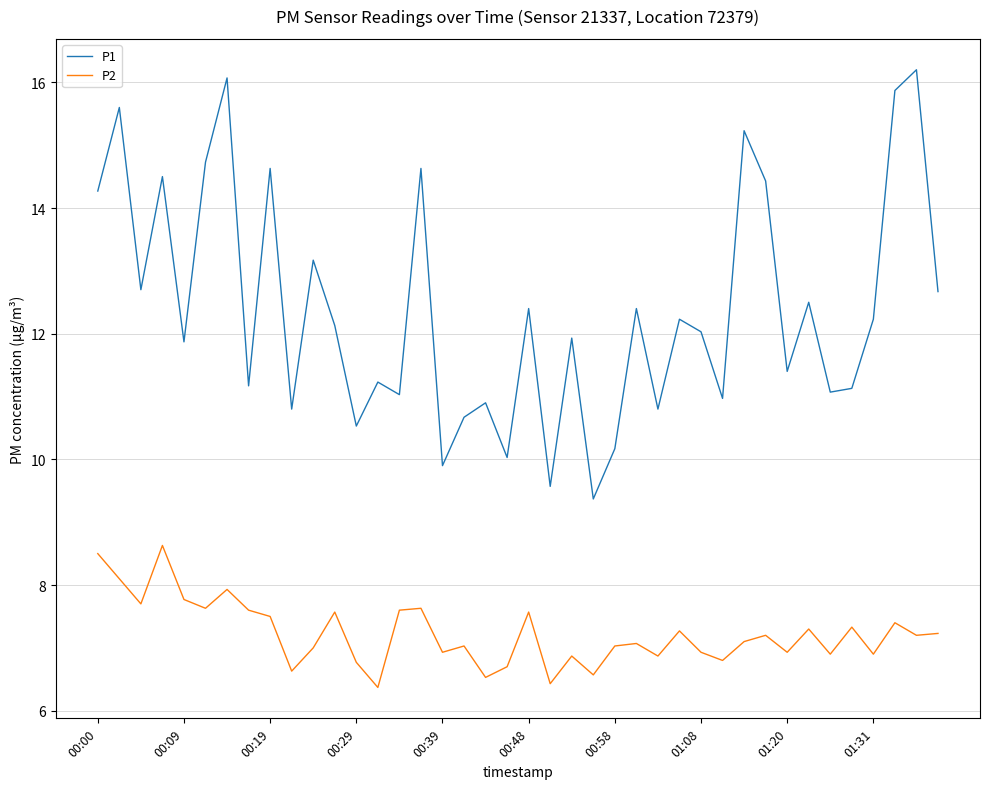

True or false: P1 and P2 intersect in this chart.

False